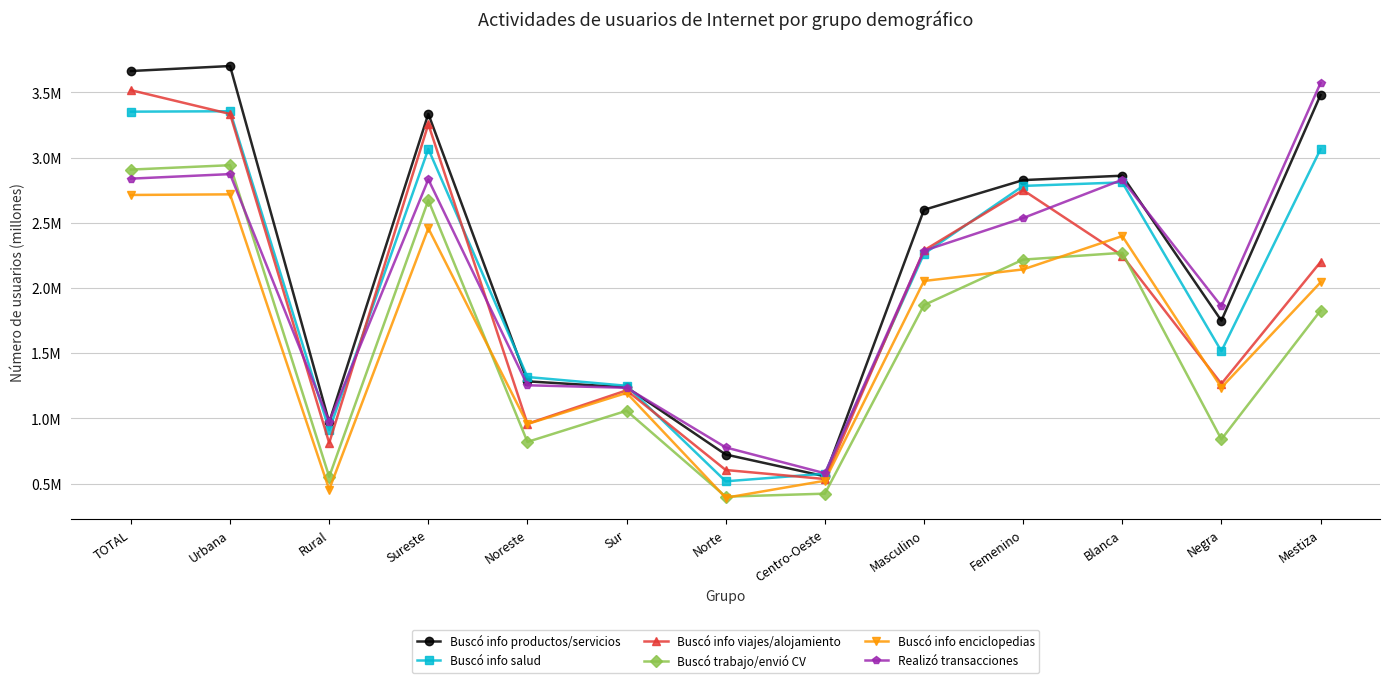

At which category does Buscó info viajes/alojamiento reach its first local peak?

Sureste